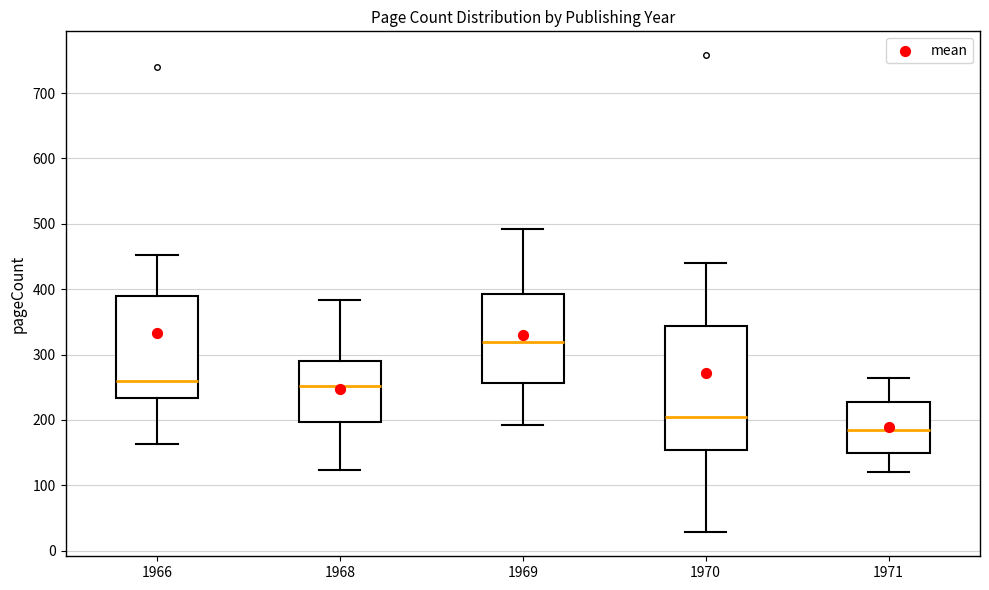

Comparing the boxes themselves (not the whiskers), which one is the tallest?

1970